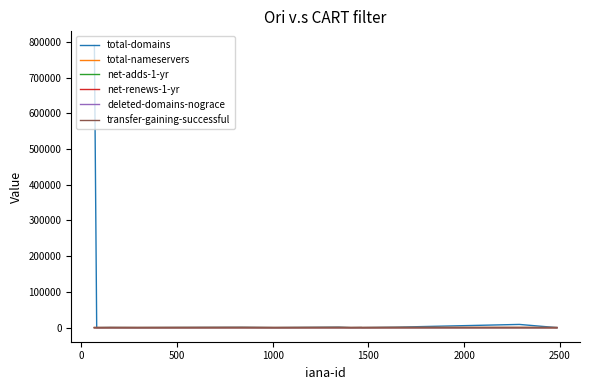

Which series has the widest spread of values?

total-domains